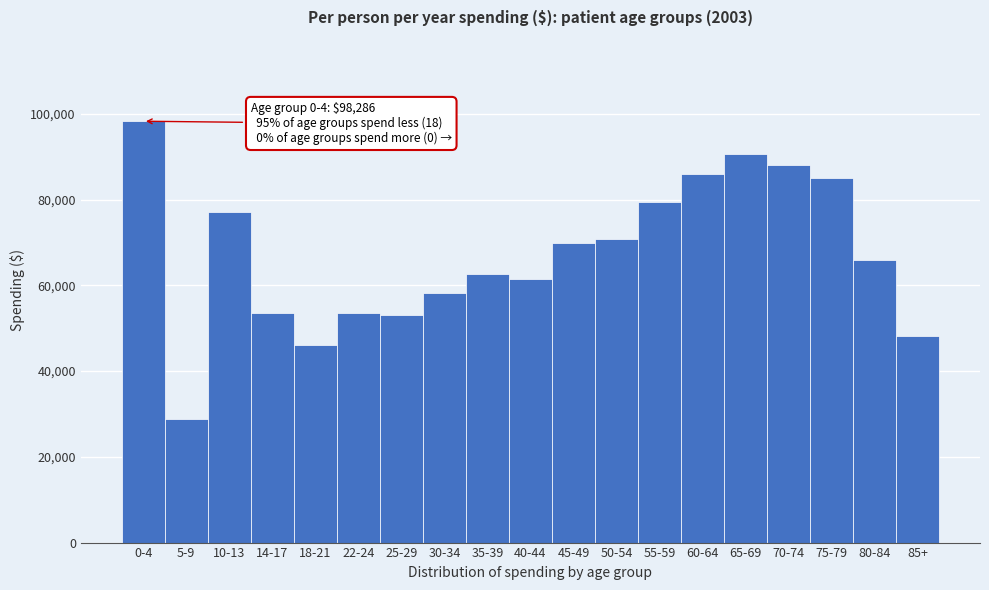

The value at 14-17 is 53484. True or false?

True